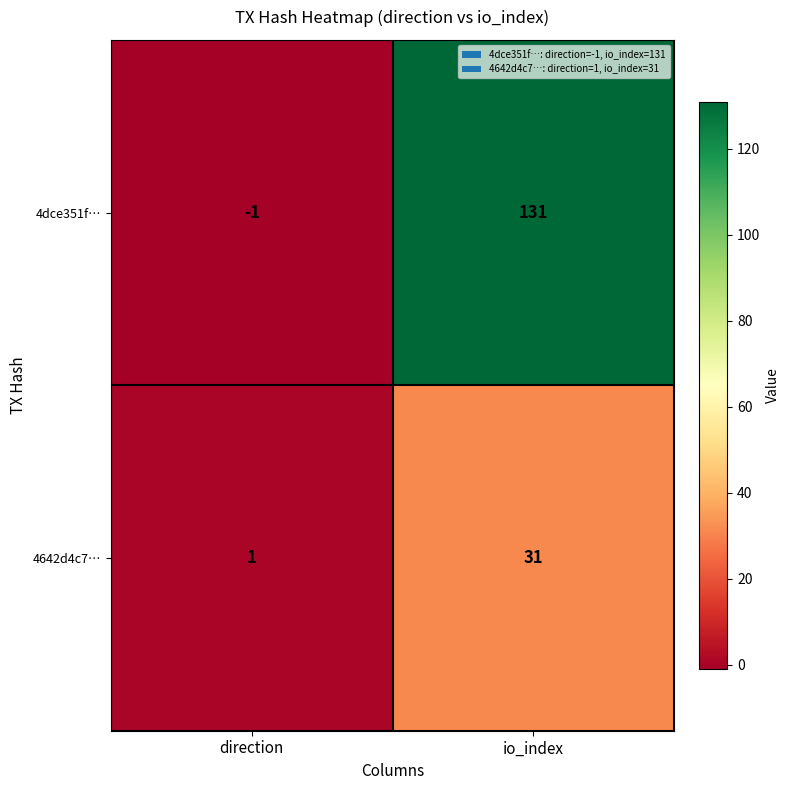

What is the maximum value for 4642d4c7…?

31